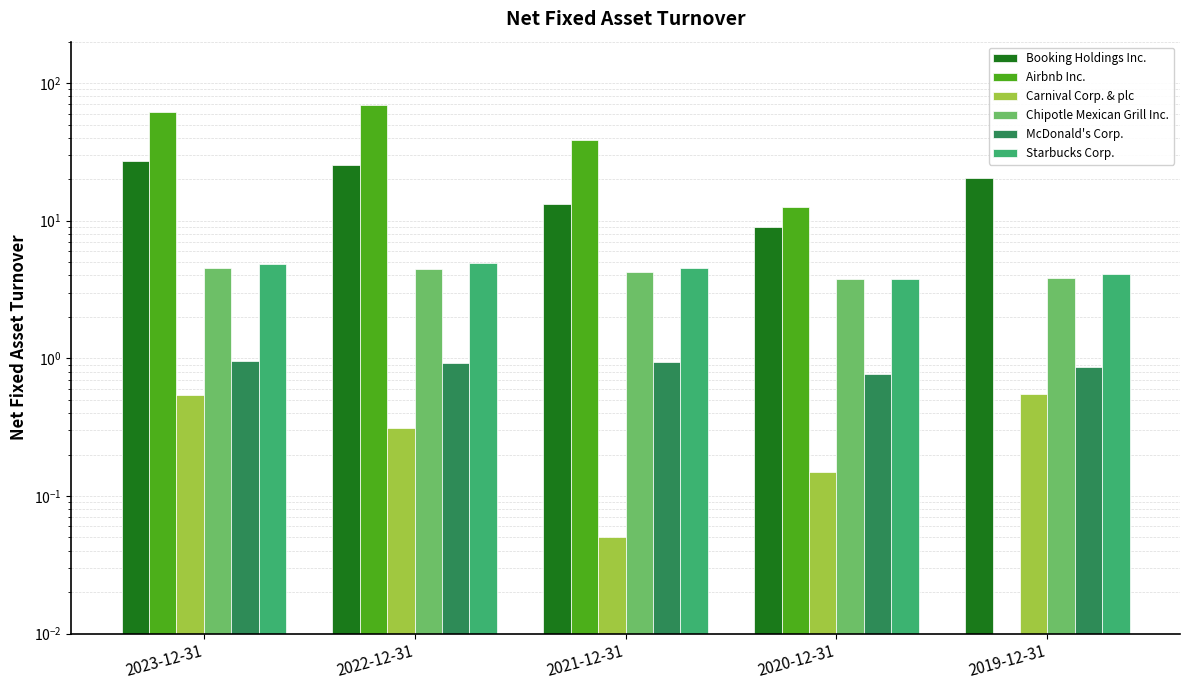

Reading left to right, what are all the values shown in this chart?

Booking Holdings Inc.: 2023-12-31=27.2	2022-12-31=25.6	2021-12-31=13.3	2020-12-31=9.0	2019-12-31=20.4
Airbnb Inc.: 2023-12-31=62.0	2022-12-31=69.4	2021-12-31=38.3	2020-12-31=12.5	2019-12-31=0.0
Carnival Corp. & plc: 2023-12-31=0.5	2022-12-31=0.3	2021-12-31=0.1	2020-12-31=0.1	2019-12-31=0.6
Chipotle Mexican Grill Inc.: 2023-12-31=4.5	2022-12-31=4.4	2021-12-31=4.3	2020-12-31=3.8	2019-12-31=3.8
McDonald's Corp.: 2023-12-31=0.9	2022-12-31=0.9	2021-12-31=0.9	2020-12-31=0.8	2019-12-31=0.9
Starbucks Corp.: 2023-12-31=4.9	2022-12-31=4.9	2021-12-31=4.6	2020-12-31=3.8	2019-12-31=4.1